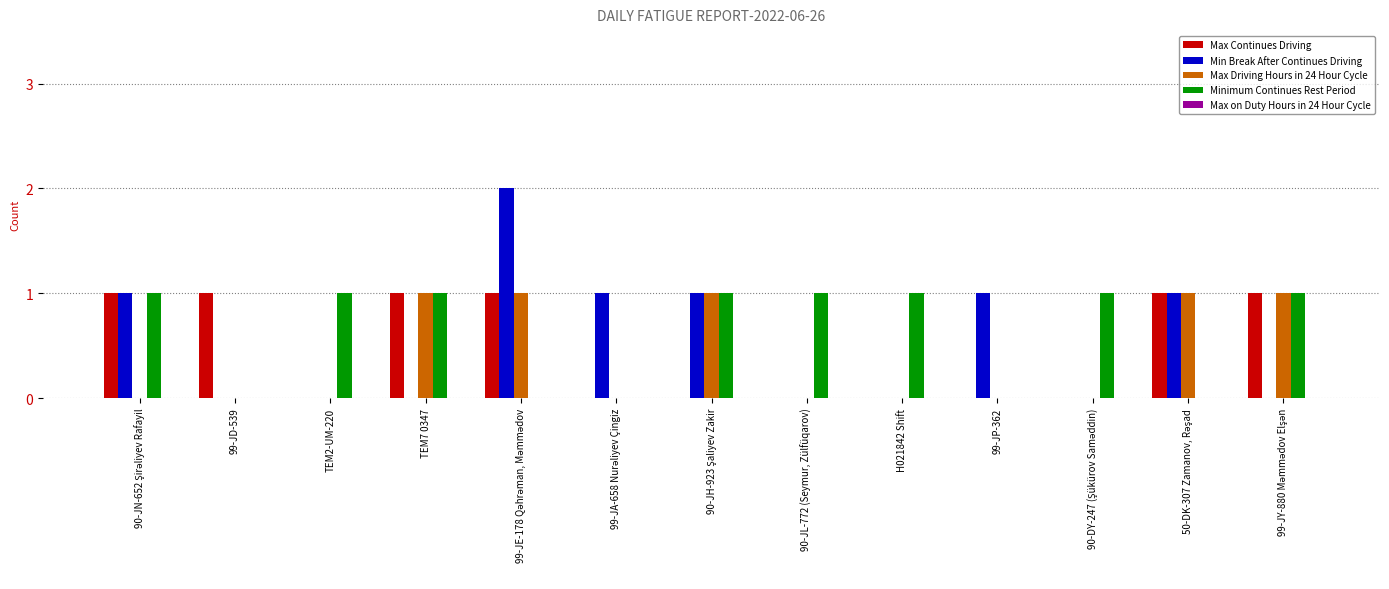

Is it true that Max Continues Driving equals 0 at 99-JP-362?

True